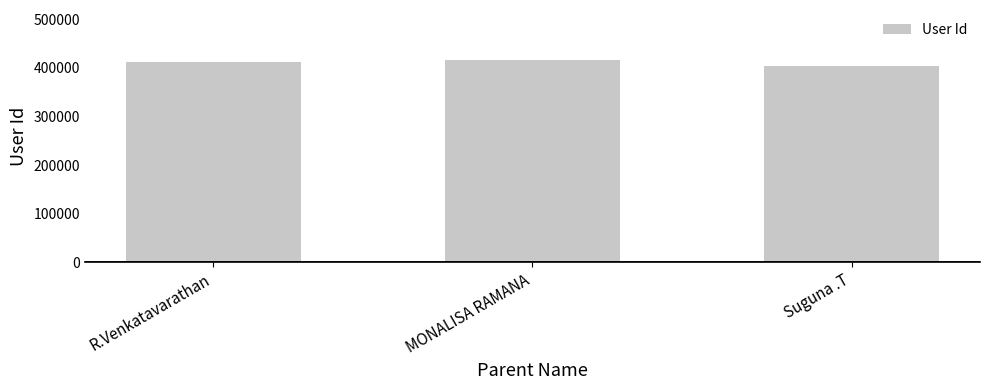

What is the sum of the values at MONALISA RAMANA and Suguna .T?

818465